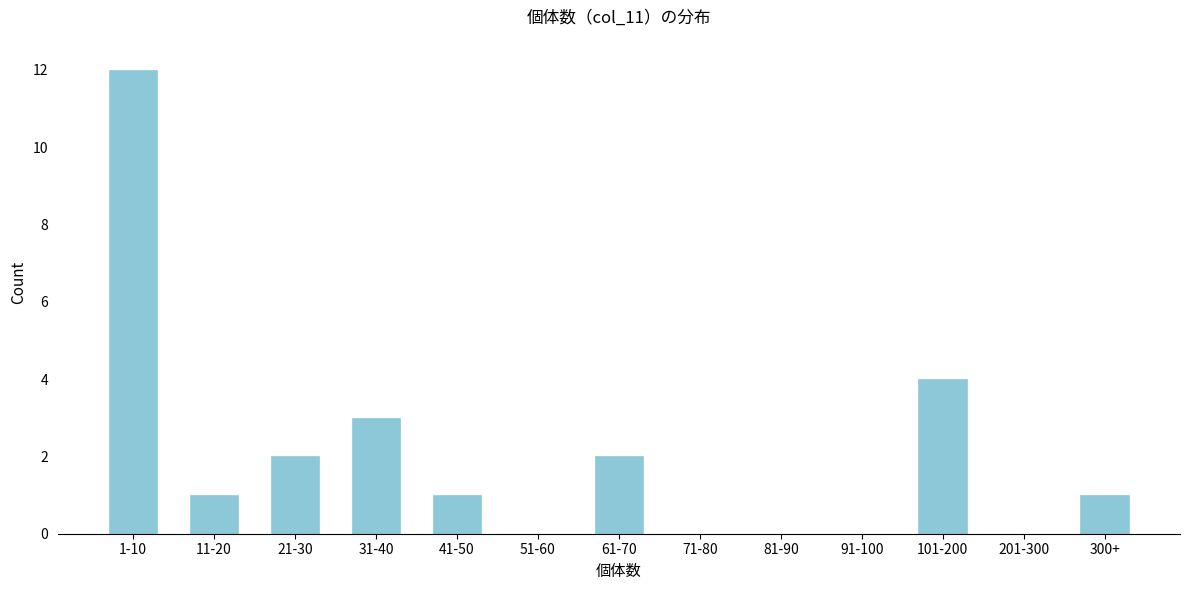

Reading right to left, extract all data points from this chart.

300+=1	201-300=0	101-200=4	91-100=0	81-90=0	71-80=0	61-70=2	51-60=0	41-50=1	31-40=3	21-30=2	11-20=1	1-10=12